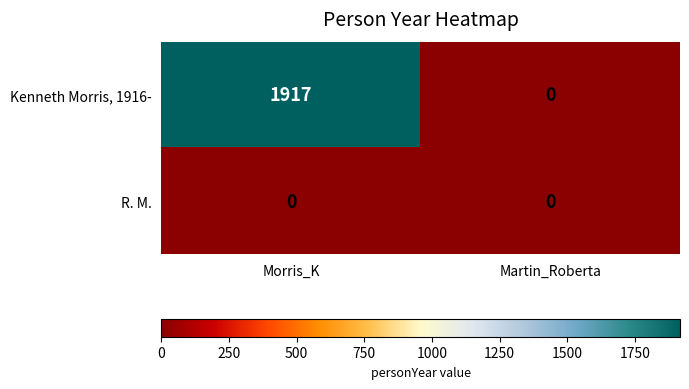

Where is Kenneth Morris, 1916- nearest to the value 958?

Martin_Roberta